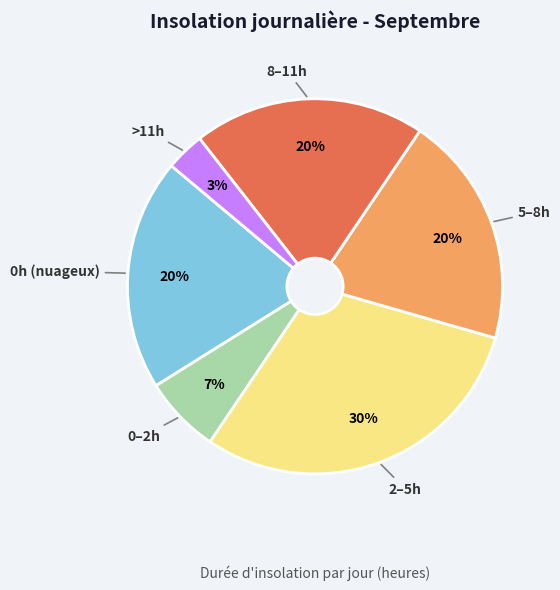

Does any single category account for the majority?

No